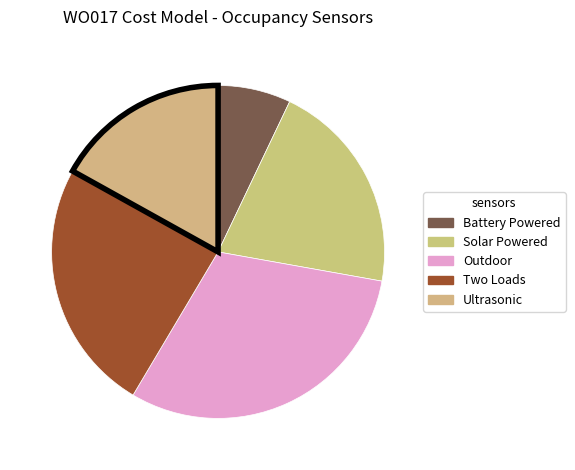

Count the number of slices in the pie.

5